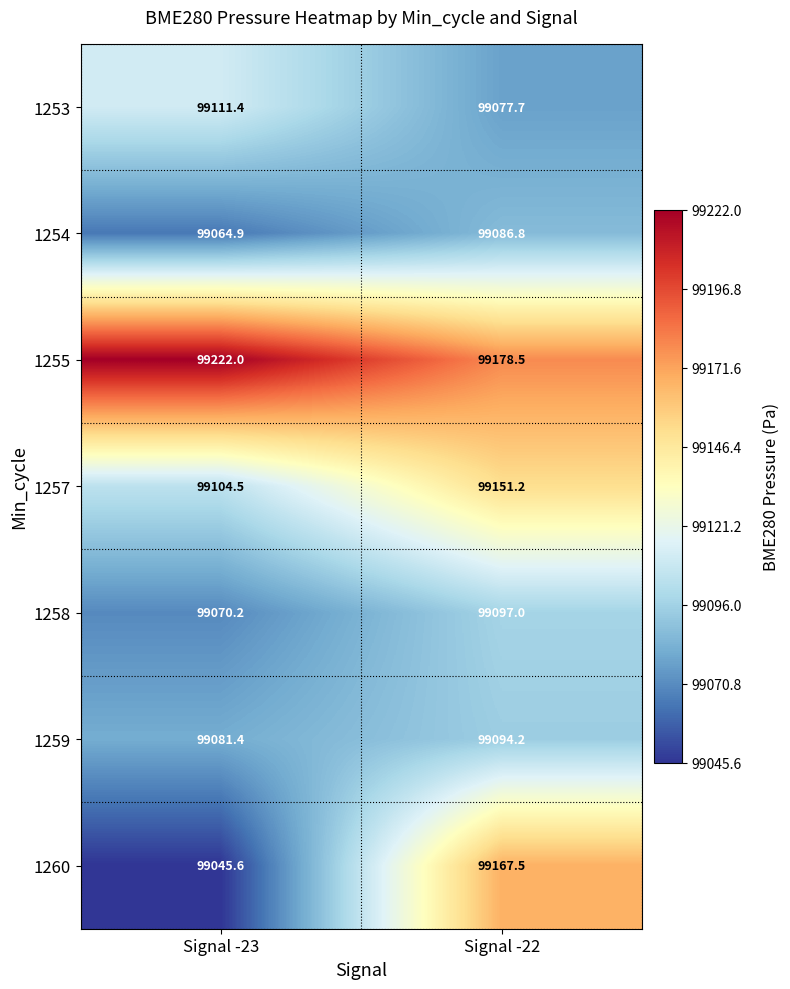

Reading right to left, list all the values displayed in this chart.

1253: Signal -22=99077.7	Signal -23=99111.4
1254: Signal -22=99086.8	Signal -23=99064.9
1255: Signal -22=99178.5	Signal -23=99222.0
1257: Signal -22=99151.2	Signal -23=99104.5
1258: Signal -22=99097.0	Signal -23=99070.2
1259: Signal -22=99094.2	Signal -23=99081.4
1260: Signal -22=99167.5	Signal -23=99045.6